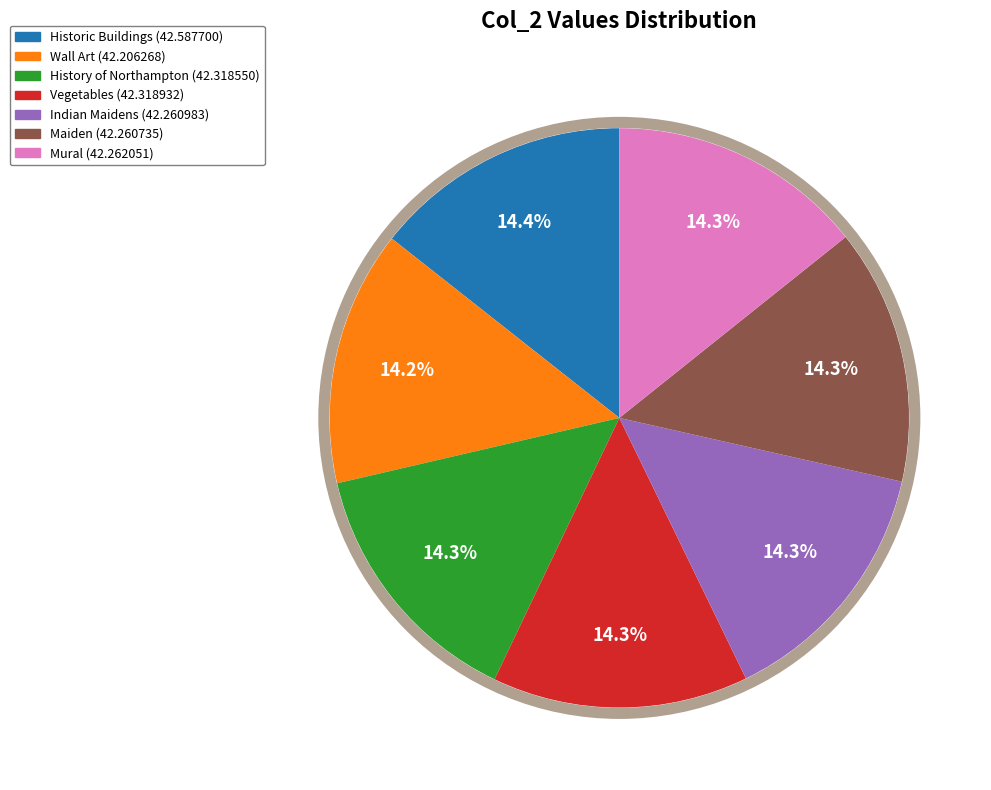

What portion of the pie excludes Mural?

85.7%